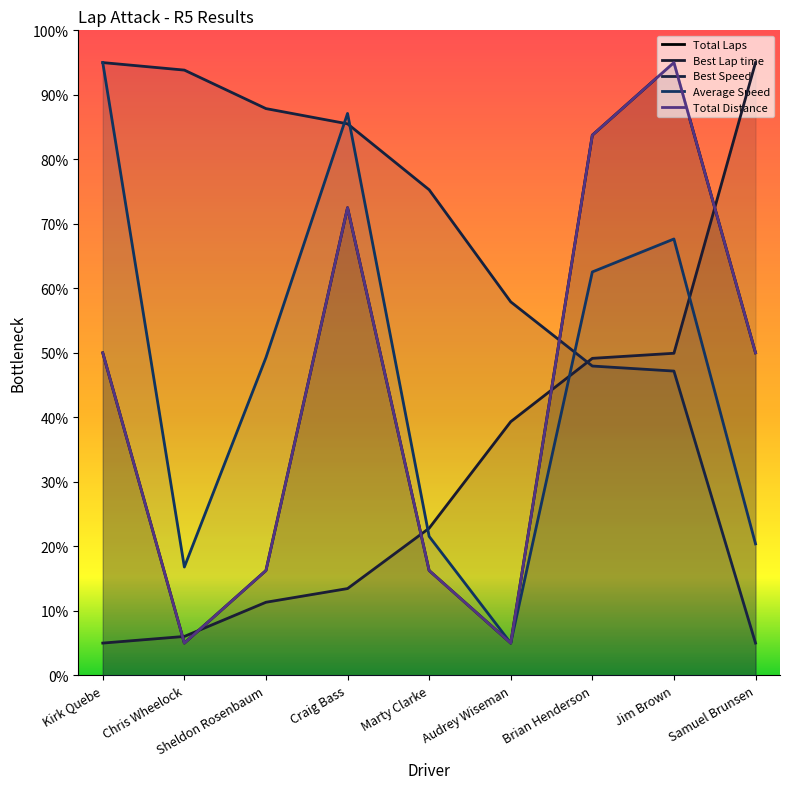

Read the Best Speed value at Audrey Wiseman.

57.9